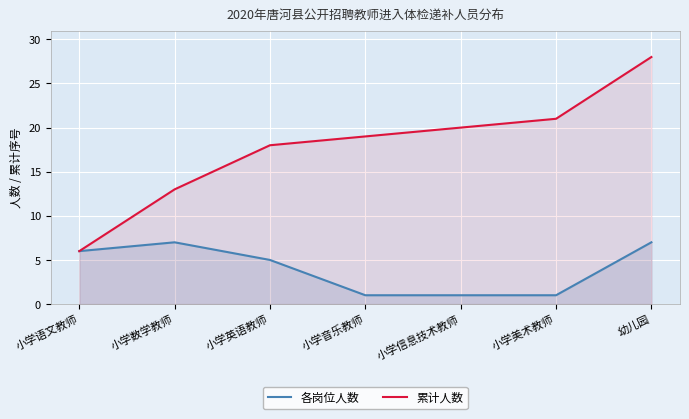

What is the total value across all series at 小学音乐教师?

20